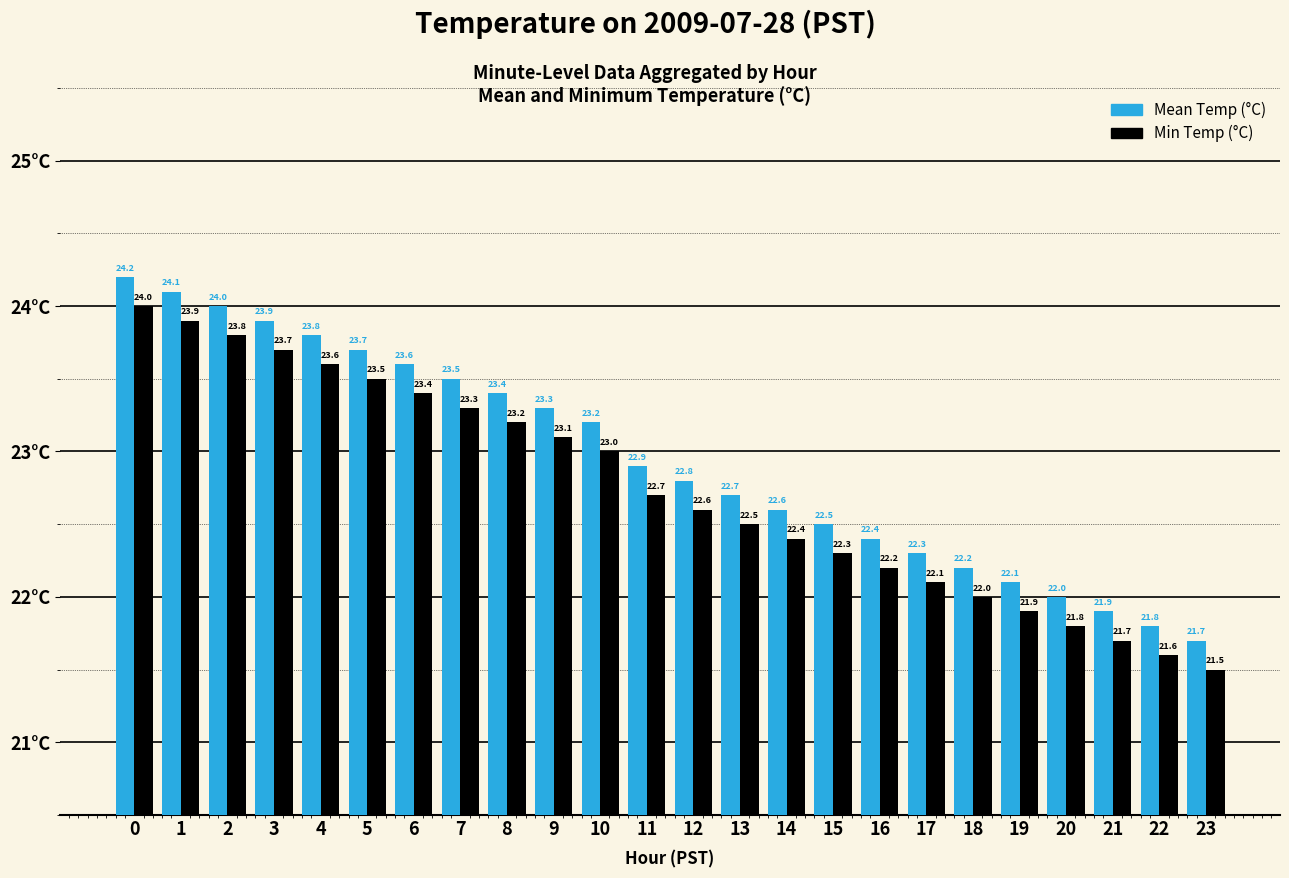

How many bars are there in each group?

2